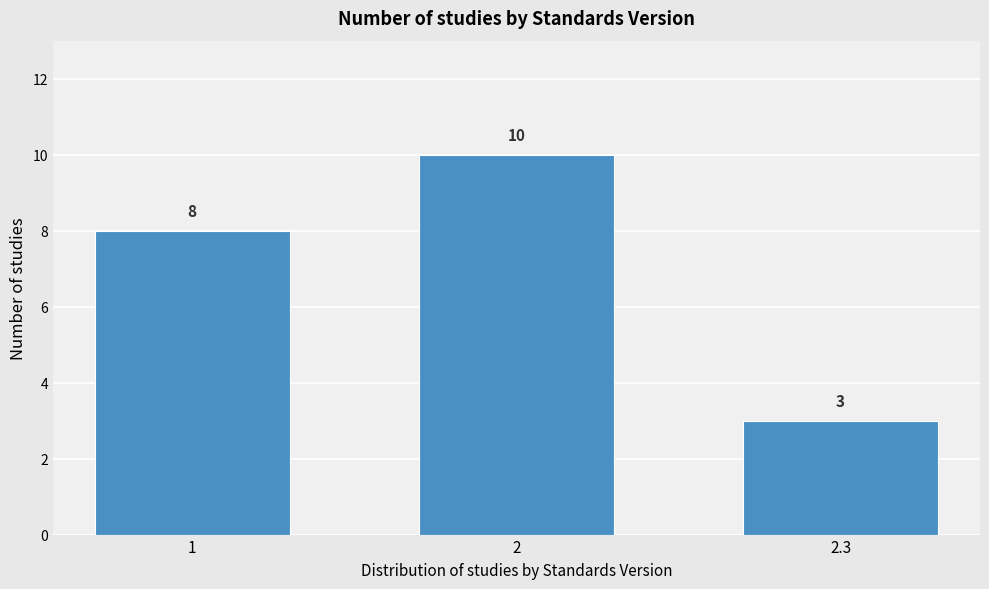

Reading right to left, transcribe all the data shown in this chart.

3	10	8